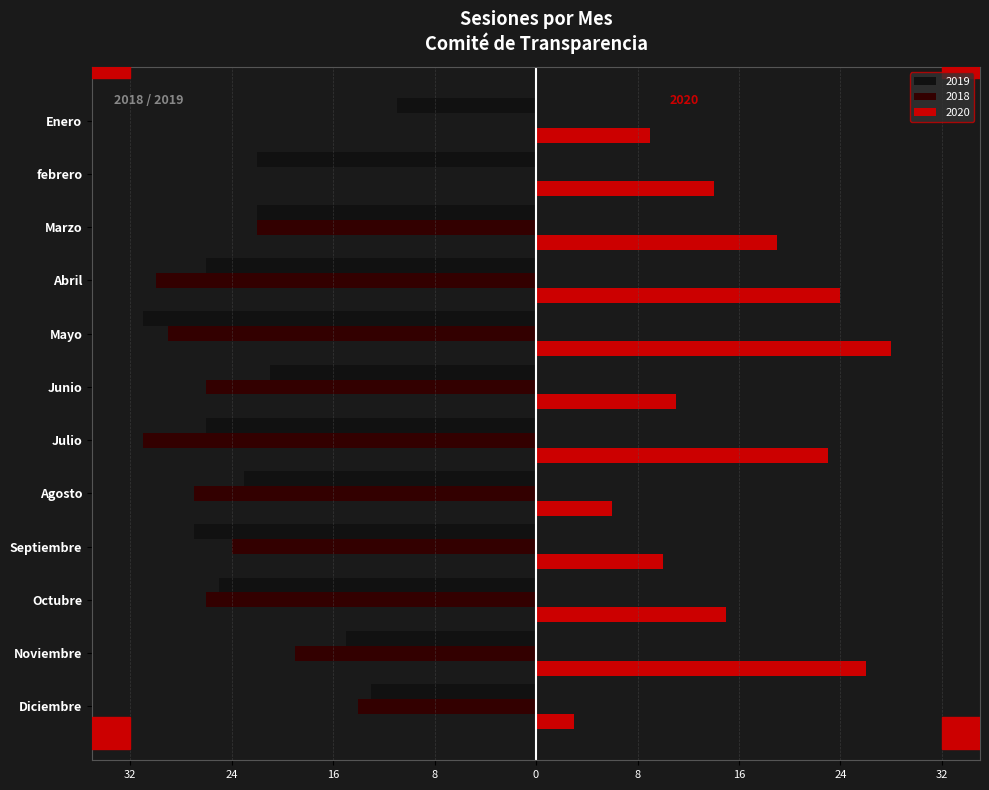

Is it true that 2018 equals -19 at Noviembre?

True